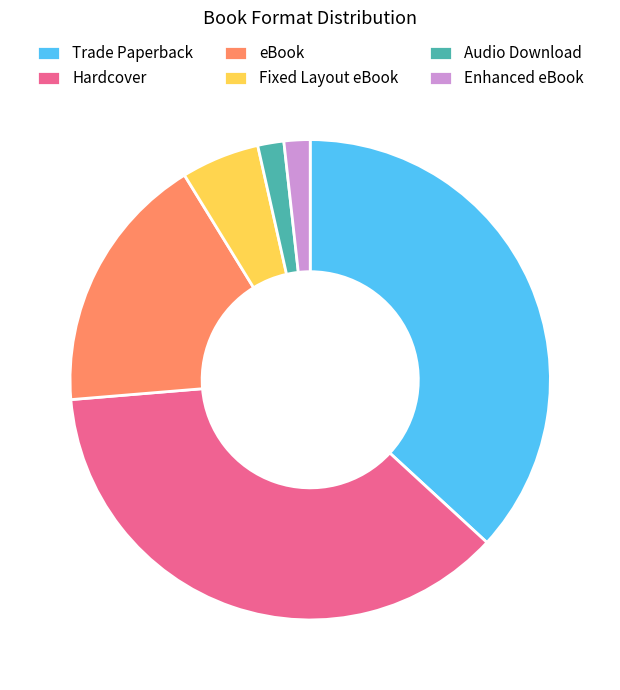

Is the sum of Enhanced eBook and Audio Download greater than half?

No